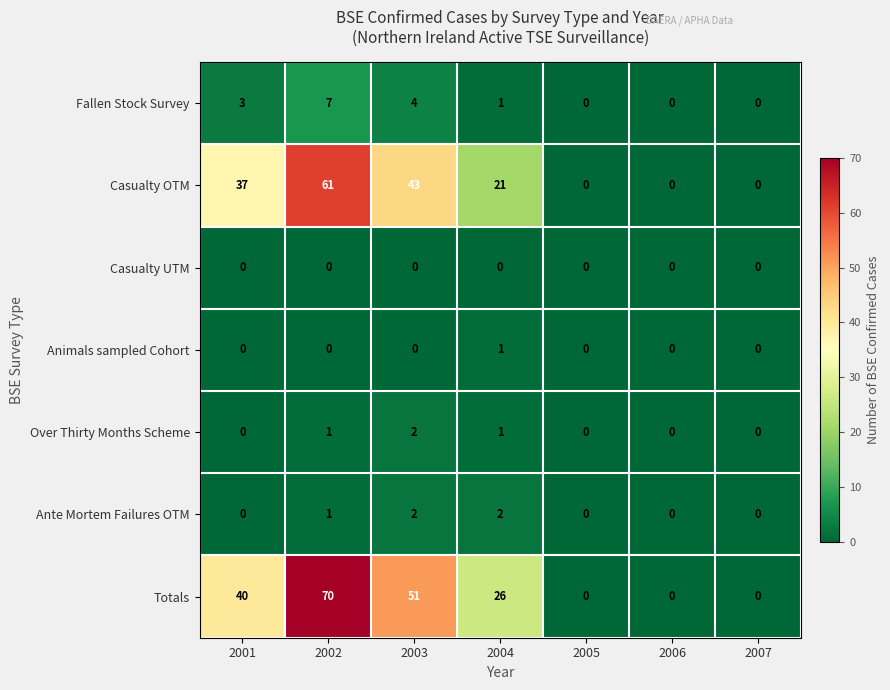

Count the number of data series in this chart.

7